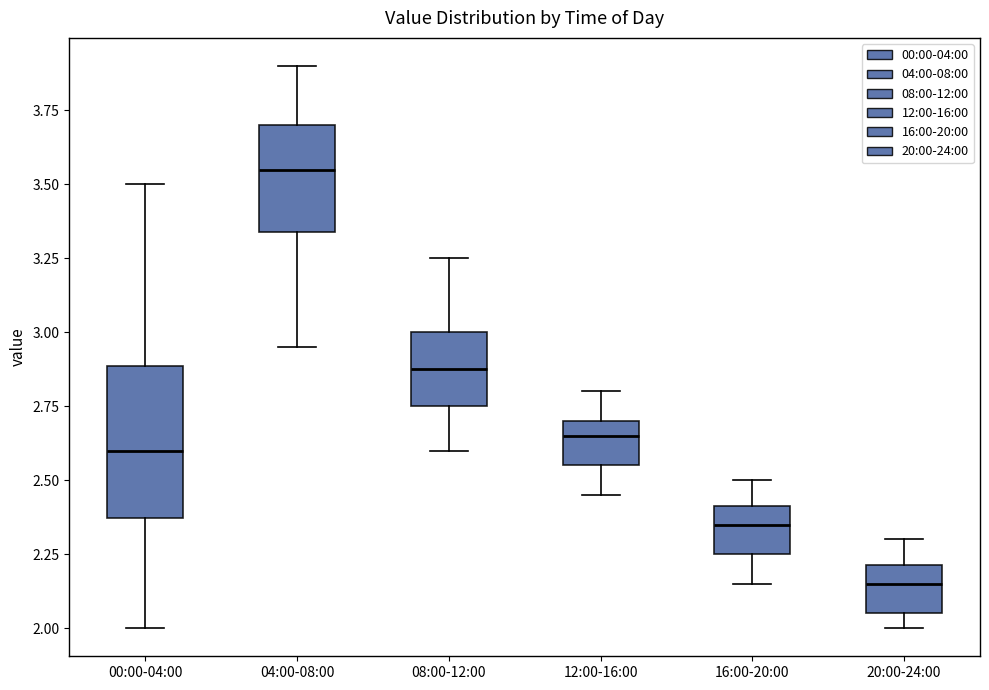

Which box has the highest median line?

04:00-08:00